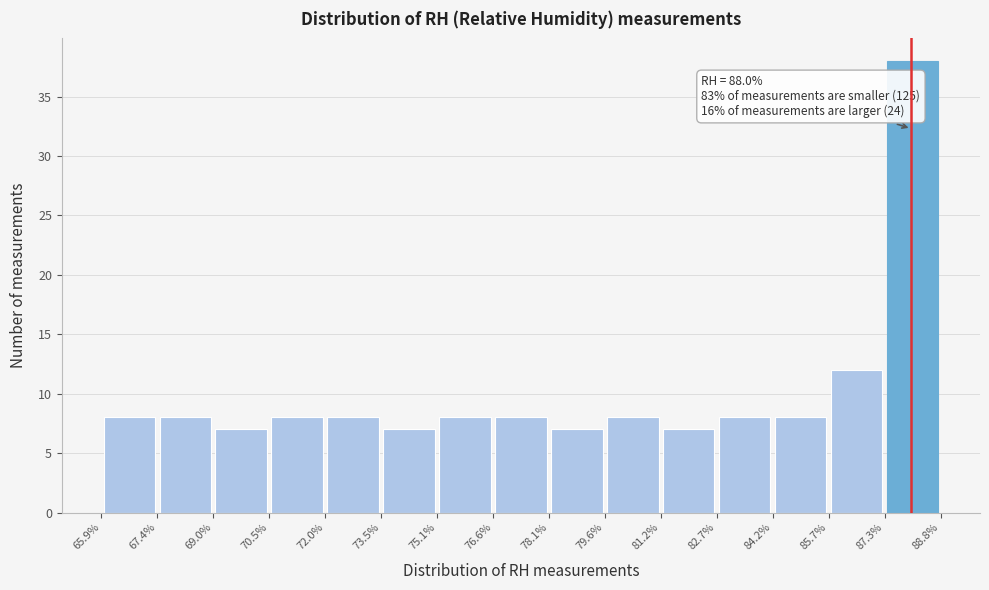

Over which range of the x-axis is the bar tallest?

87.3% to 88.8%